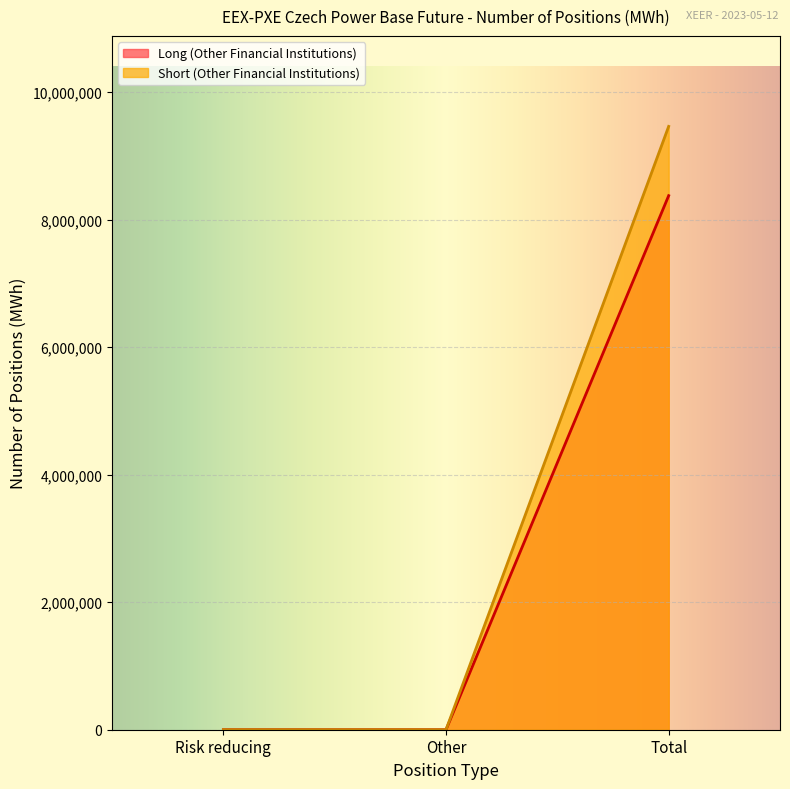

Which series has the widest spread of values?

Short (Other Financial Institutions)